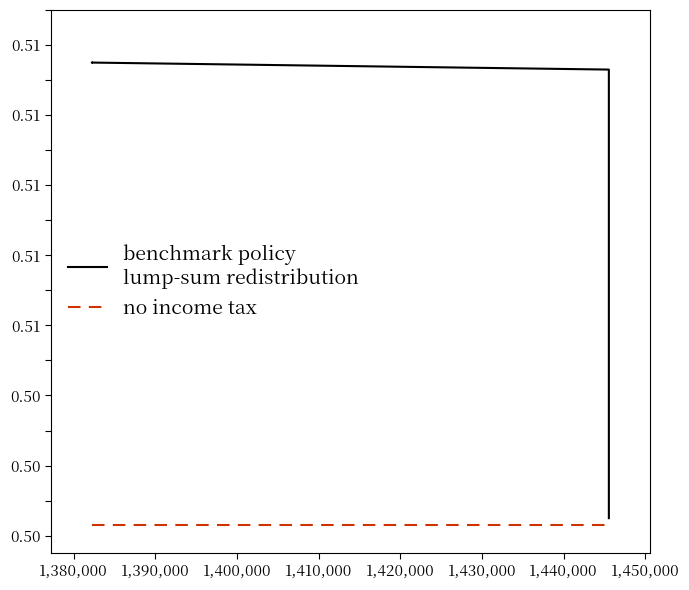

At 1,380,000, list the series in order from smallest to largest.

no income tax, benchmark policy
lump-sum redistribution